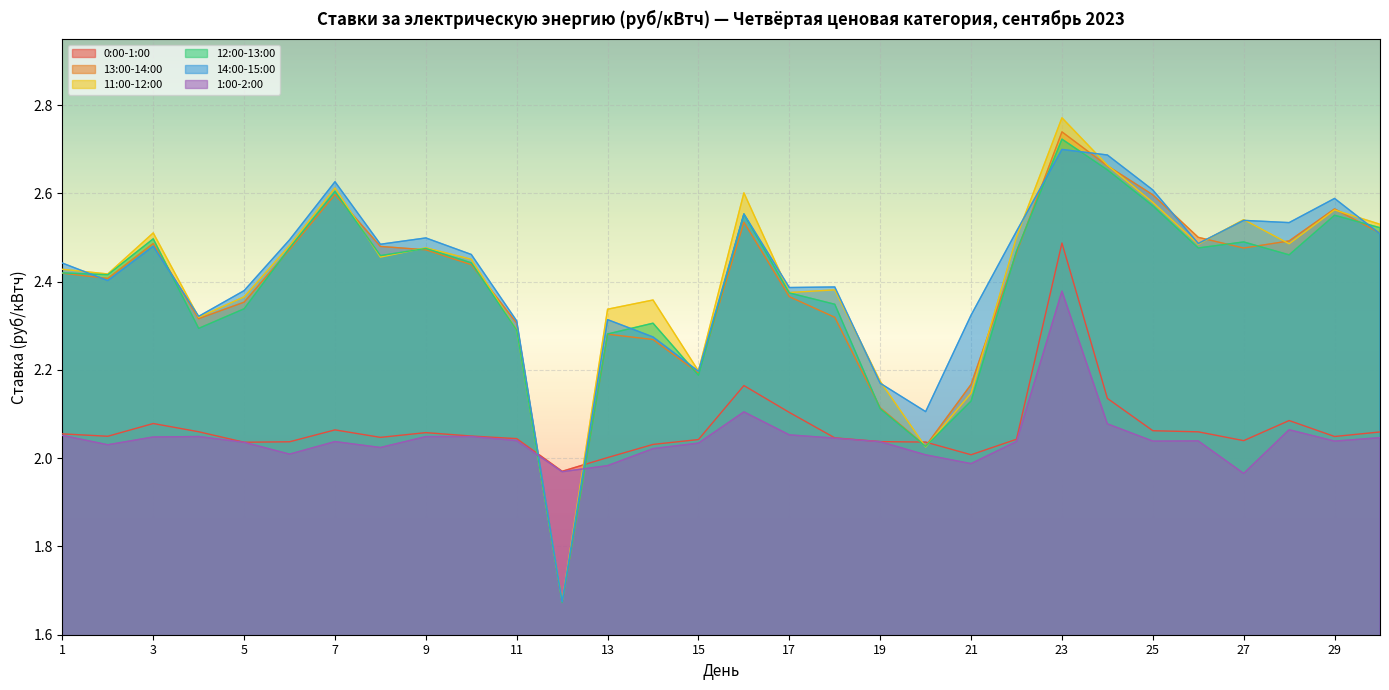

What is the difference between the second highest and minimum values in the 0:00-1:00 series?

0.2